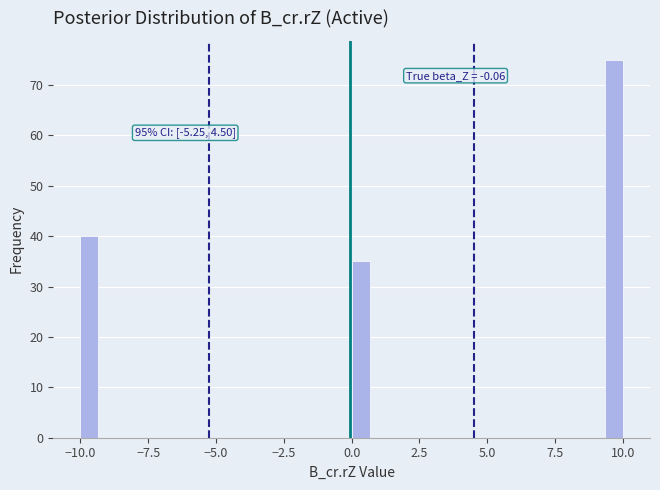

Around what value on the x-axis is the tallest bar? Give the approximate position of its centre, as read against the axis.

9.5